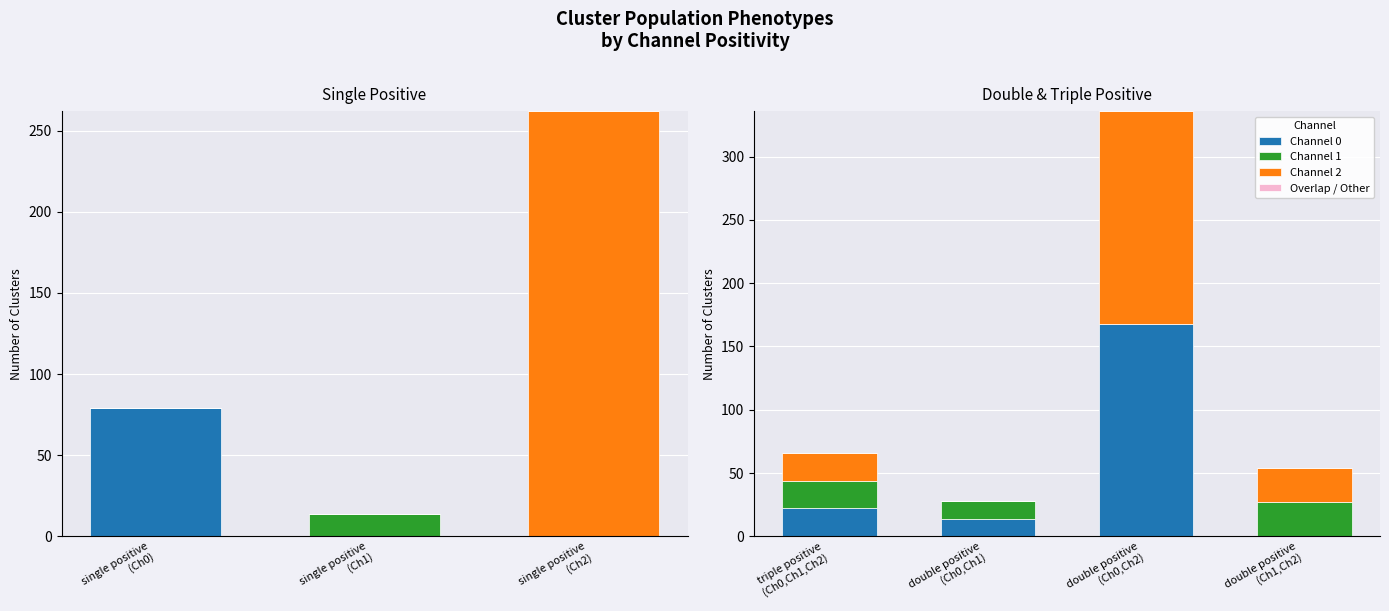

Reading right to left, extract all data points from this chart.

Channel 0: 0	168	14	22
Channel 1: 27	0	14	22
Channel 2: 27	168	0	22
Overlap / Other: 0	0	0	0